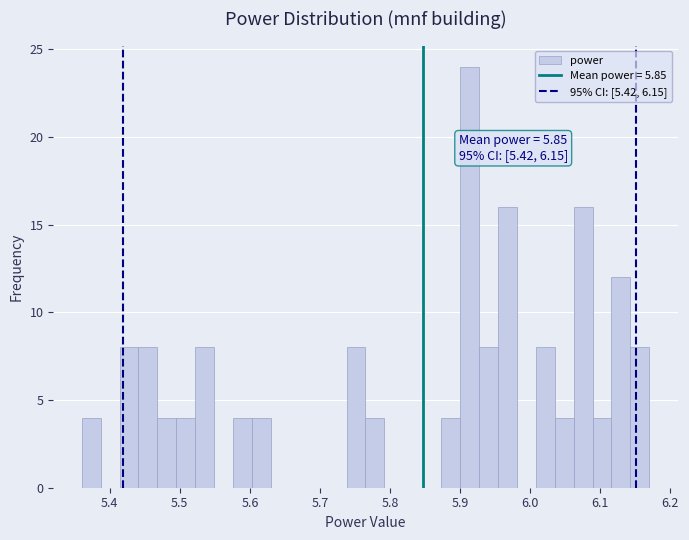

Read against the x-axis, roughly where is the centre of the tallest bar?

5.91